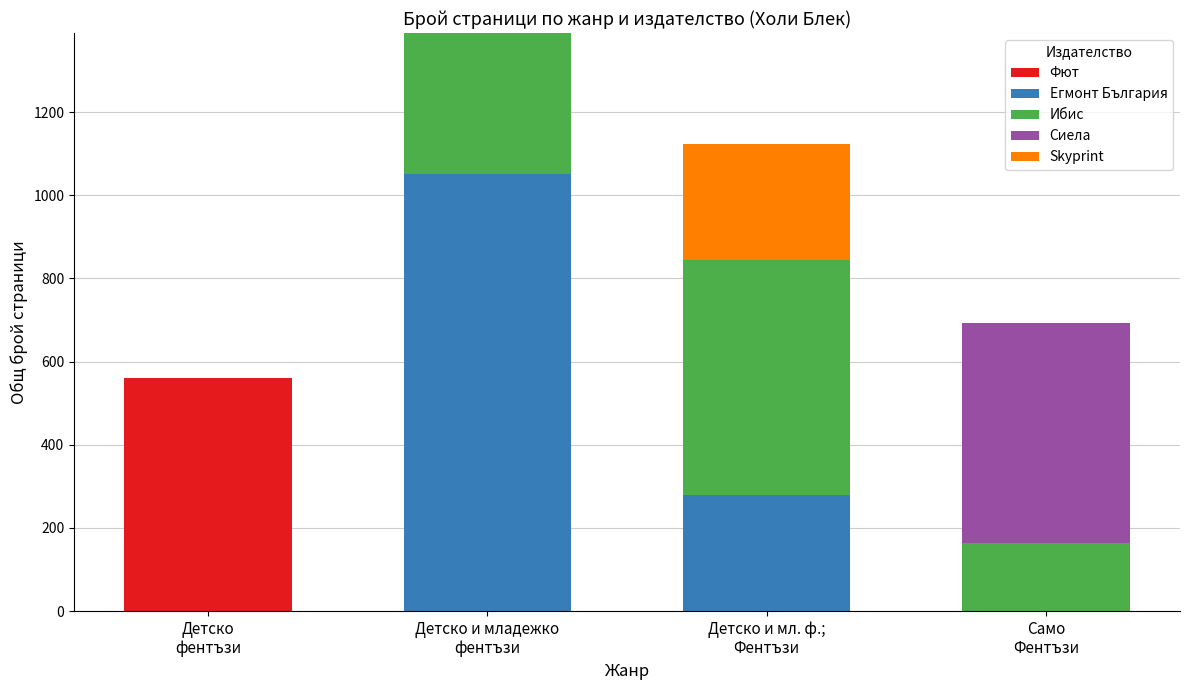

Are the bars horizontal?

No